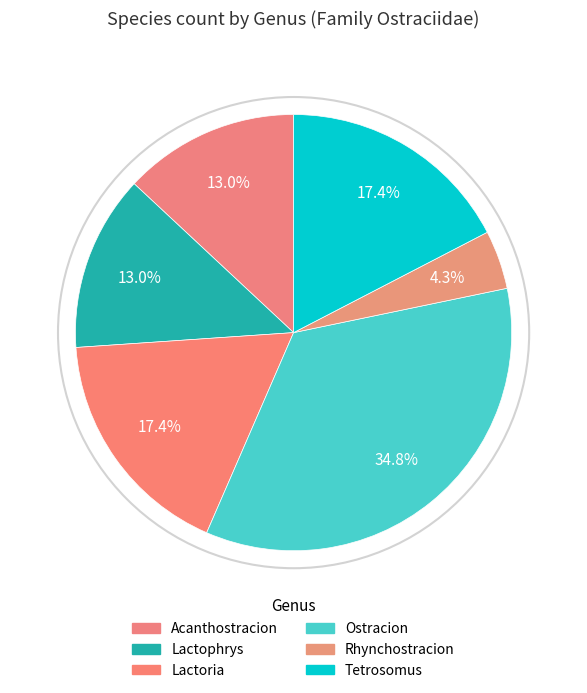

What percentage is the Lactophrys slice, to the nearest percent?

13%